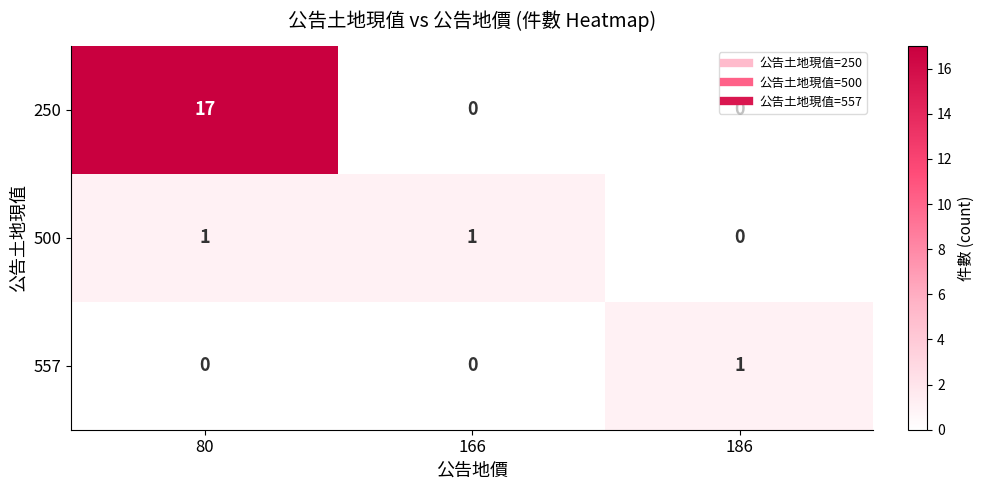

What is the spread (max minus min) of values at 80?

17